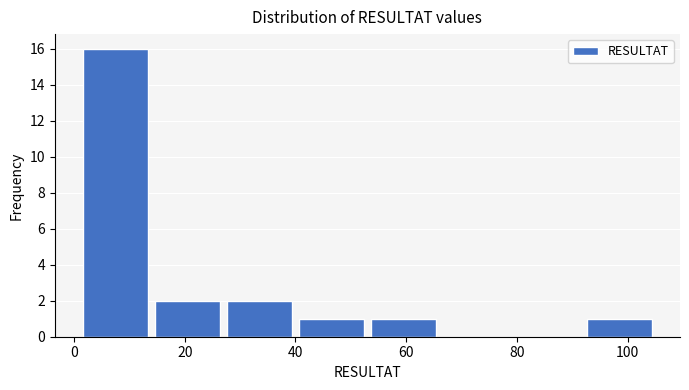

Reading left to right, transcribe this chart: for each bar, give the range it covers on the x-axis and its height. Neither the bar edges nor the heights are printed on the chart, so give them approximately, as read against the axes.

1 to 14: 16
14 to 27: 2
27 to 40: 2
40 to 53: 1
53 to 66: 1
66 to 79: 0
79 to 92: 0
92 to 105: 1